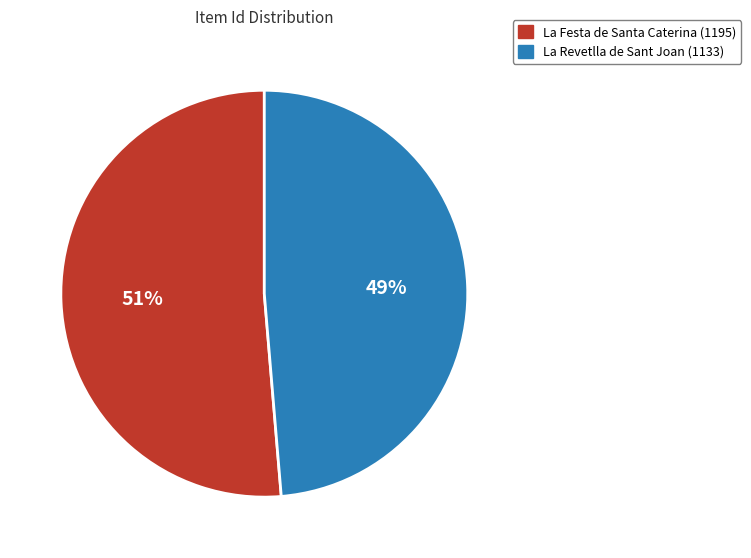

Between La Revetlla de Sant Joan (1133) and La Festa de Santa Caterina (1195), which is larger?

La Festa de Santa Caterina (1195)